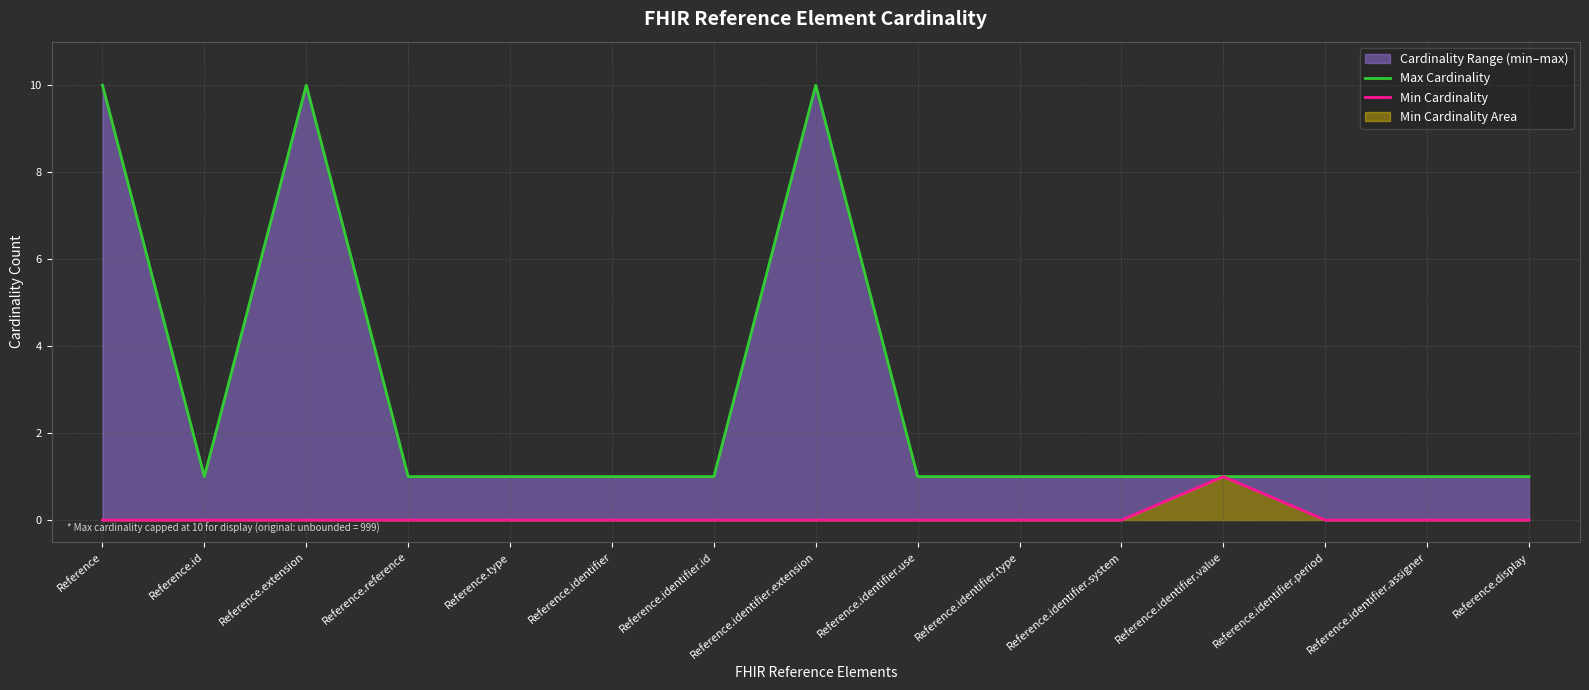

Is it true that Max Cardinality equals 1 at Reference.identifier.period?

True